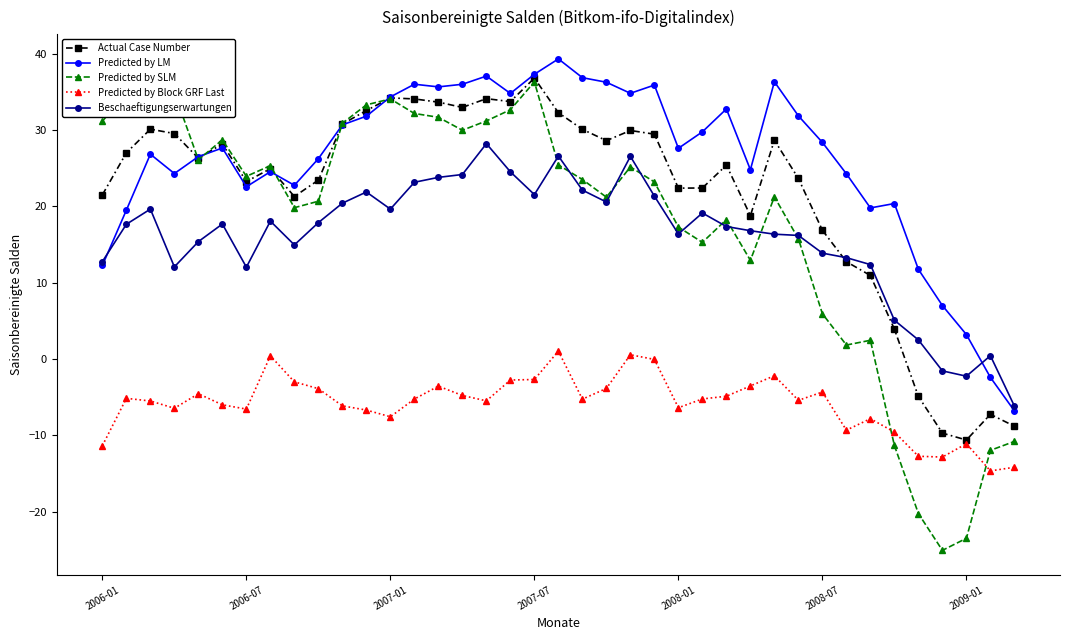

After their last crossing, which series has the higher values: Predicted by SLM or Predicted by LM?

Predicted by LM